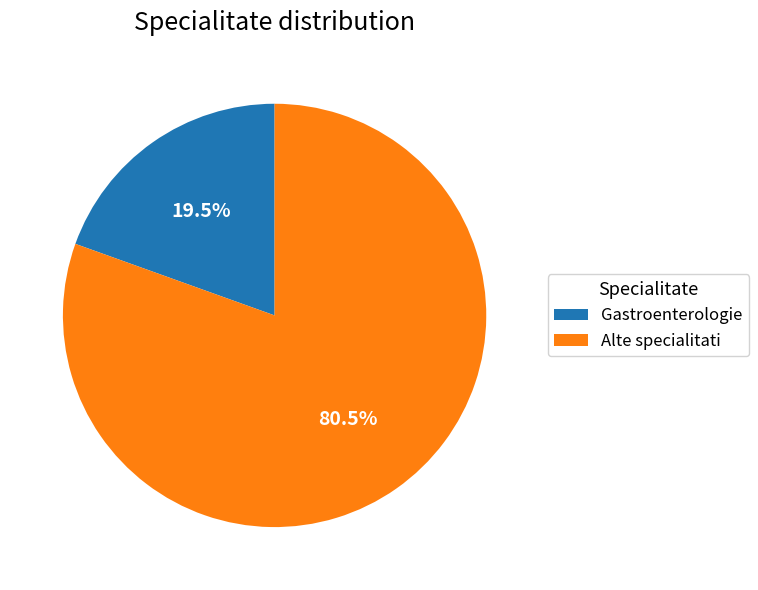

What is the majority slice?

Alte specialitati